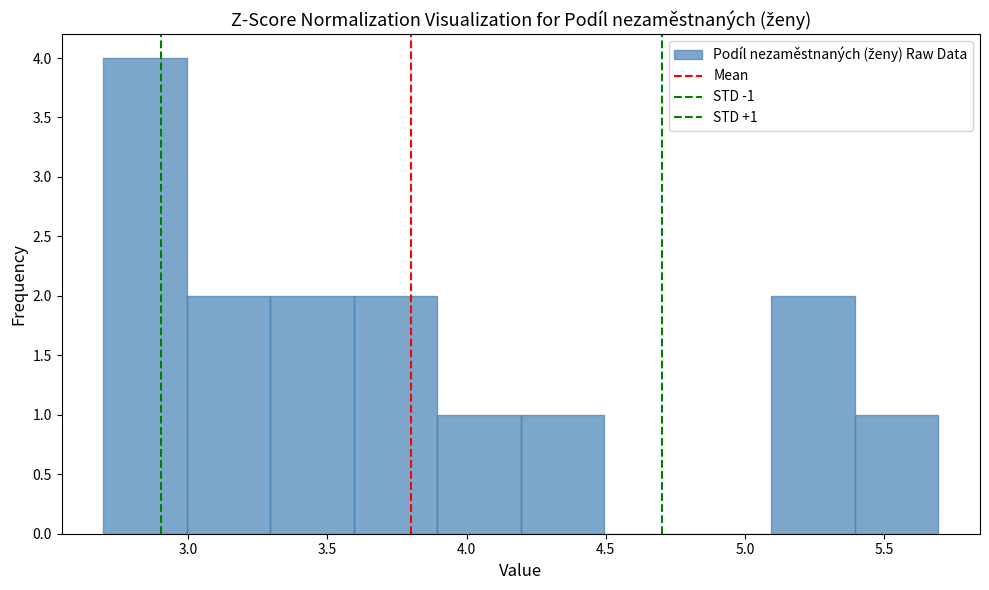

Over which range of the x-axis is the bar tallest?

2.7 to 3.0